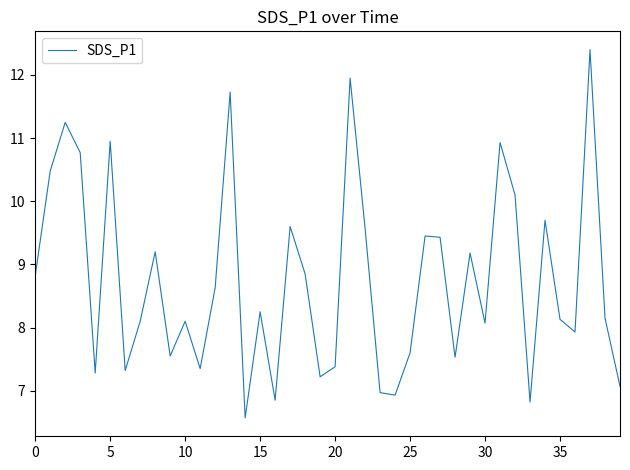

What is the difference between the maximum and minimum values?

5.8